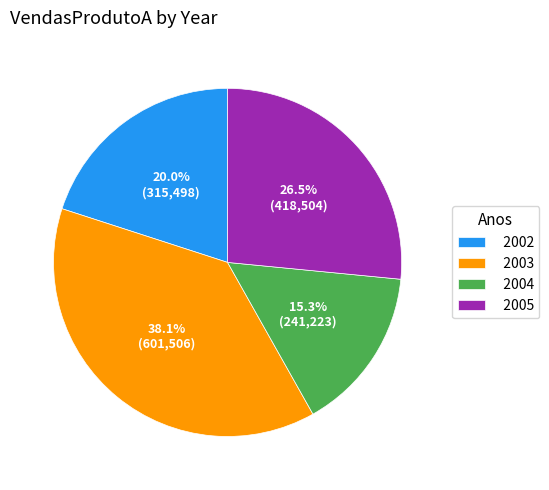

Approximately how many times larger is the value at 2004 compared to 2005?

0.6